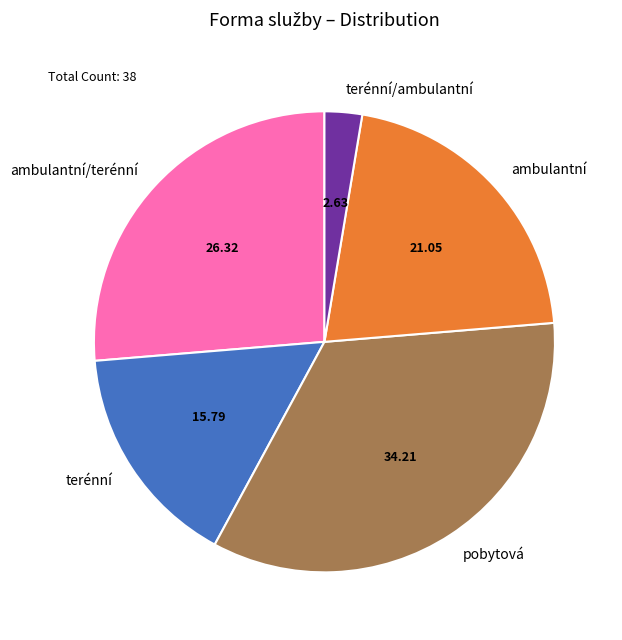

Is the sum of ambulantní and ambulantní/terénní greater than half?

No